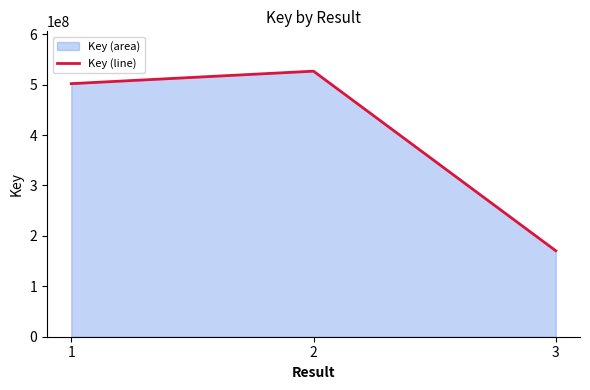

What is the sum of all values?

1199347286